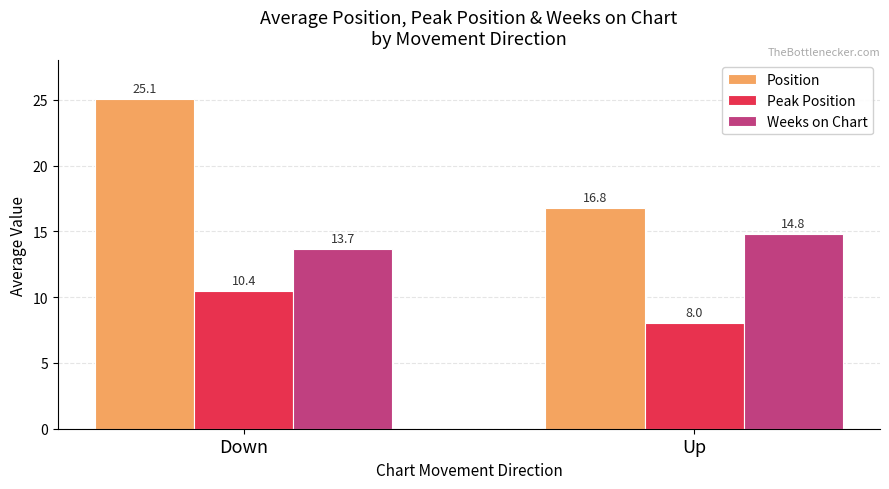

List the series in order of their overall mean, lowest first.

Peak Position, Weeks on Chart, Position